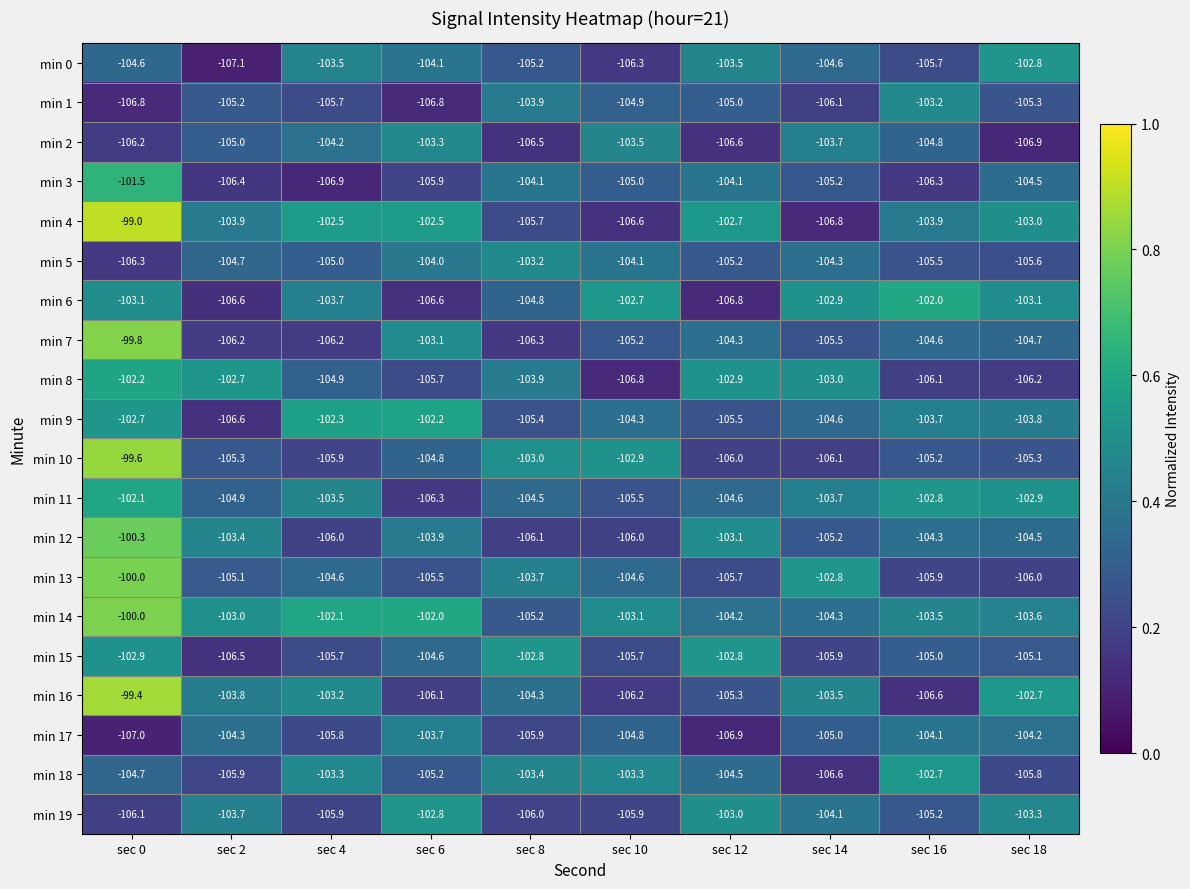

What is the total value across all series at sec 0?

-2054.3